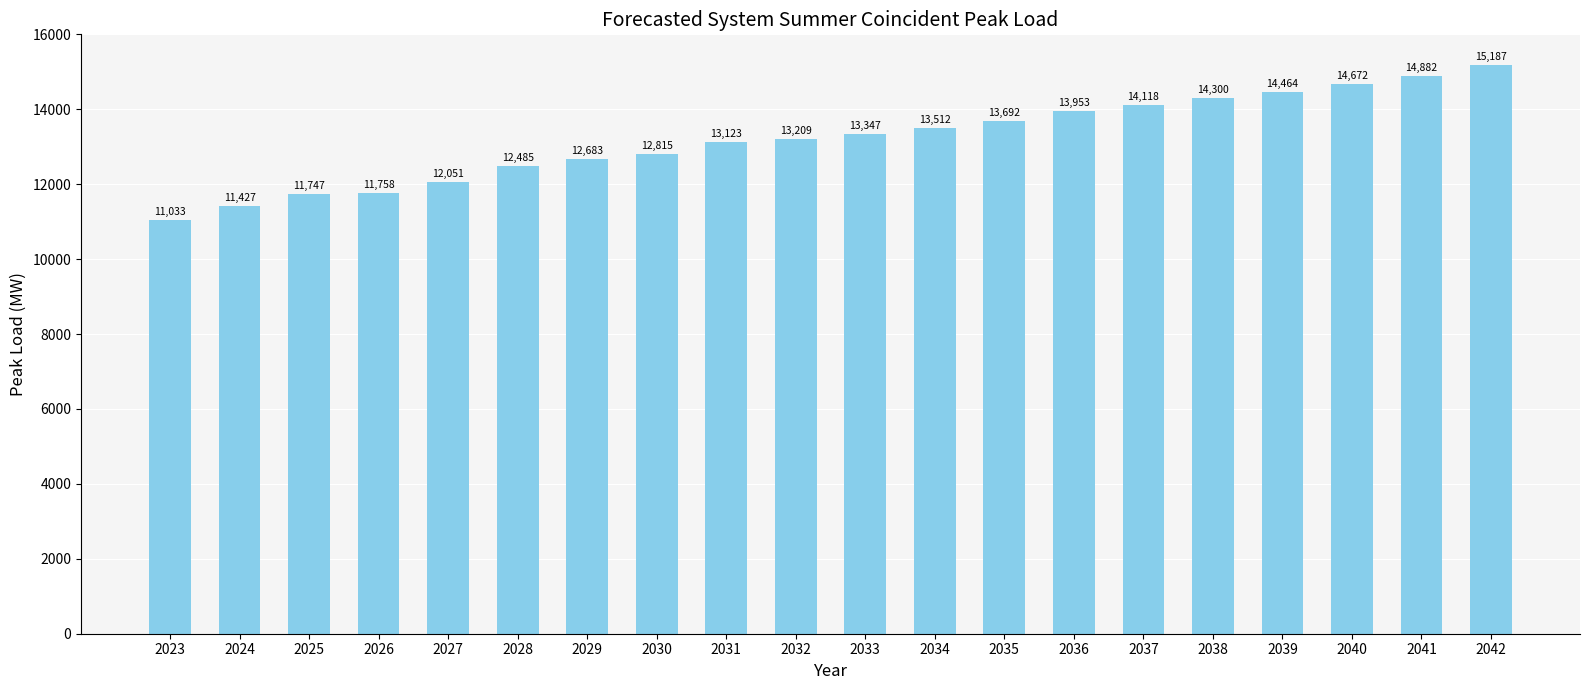

What is the ratio of the value at 2037 to the value at 2028?

1.1